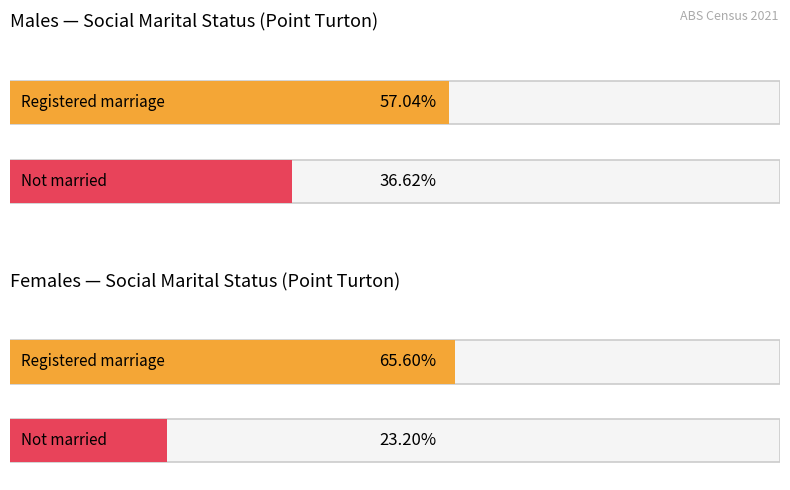

At which label does Married in a registered marriage reach its peak?

Females - Registered